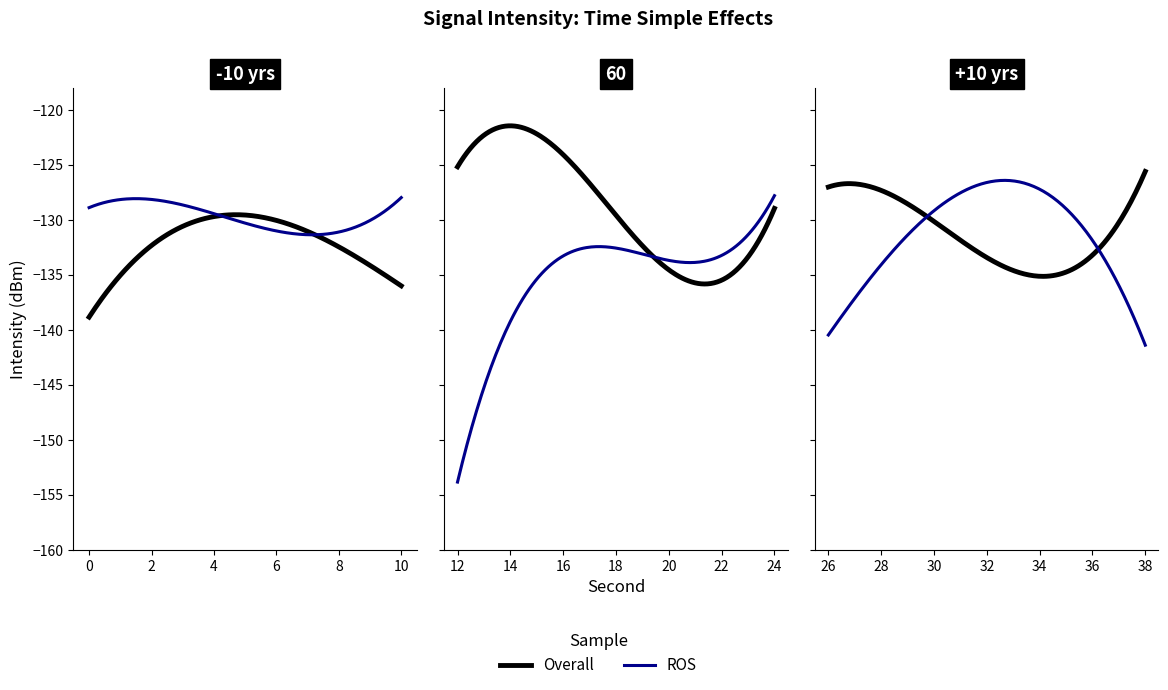

How many values in the Overall series are below -129?

11